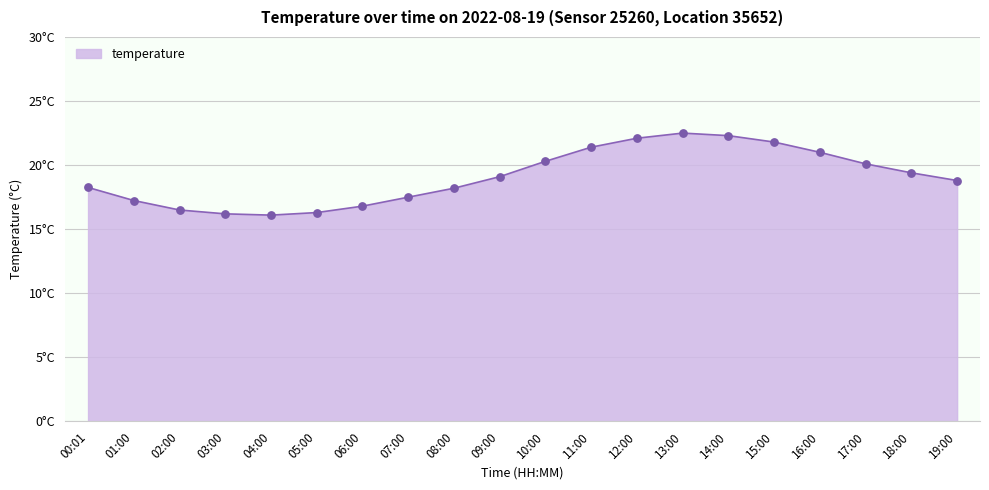

Between 02:00 and 04:00, which is larger?

02:00